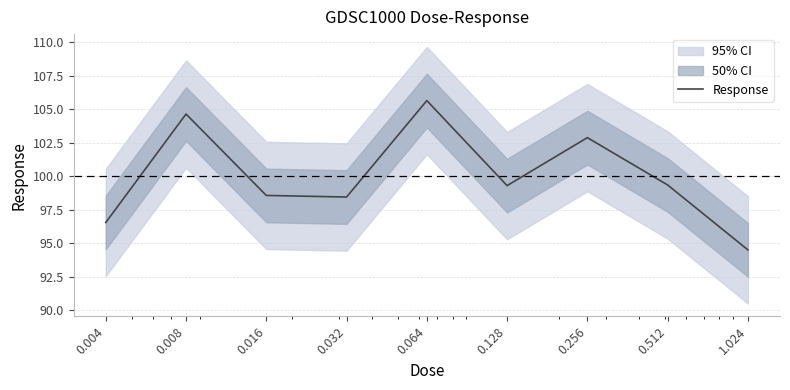

What is the label of the 3rd point from the left?

0.016